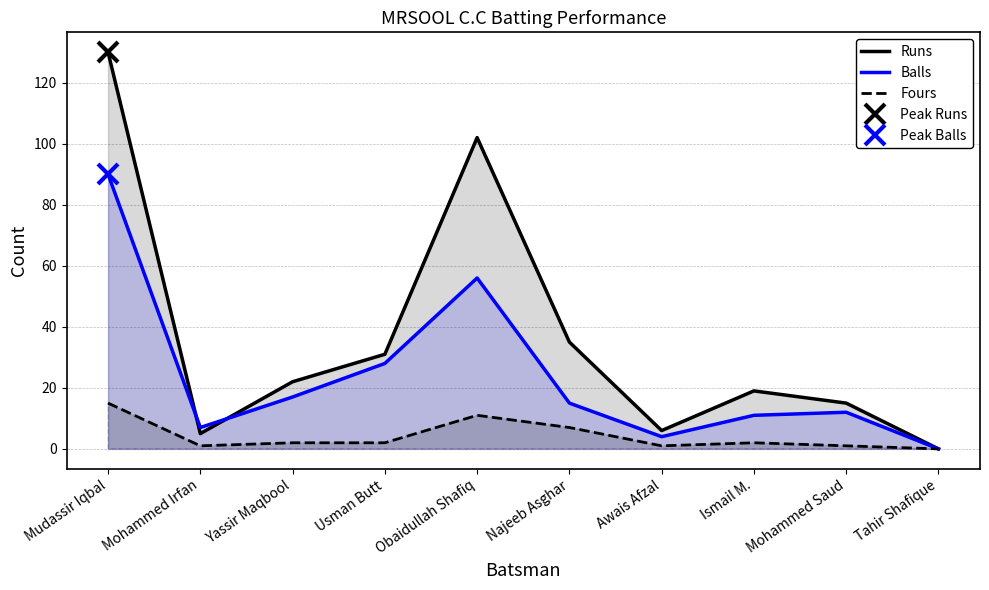

Which series has the largest range (max minus min)?

Runs